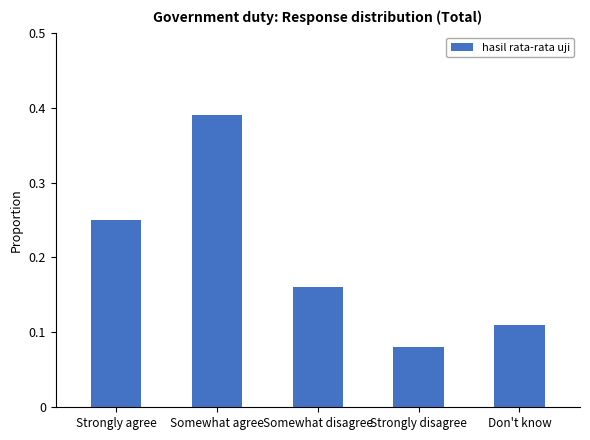

How many values are between 0 and 1?

5